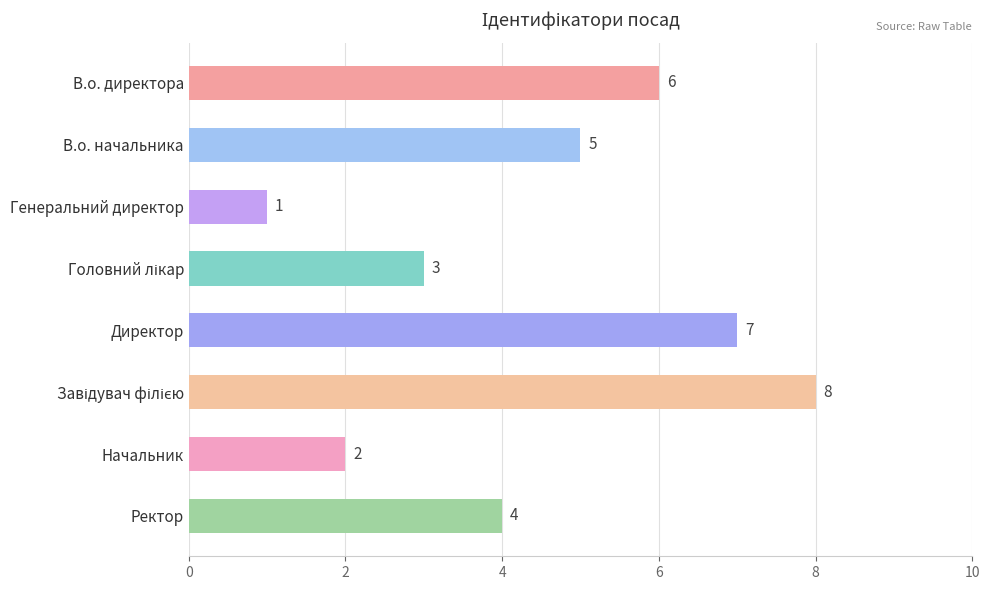

How many distinct data groups are displayed?

1